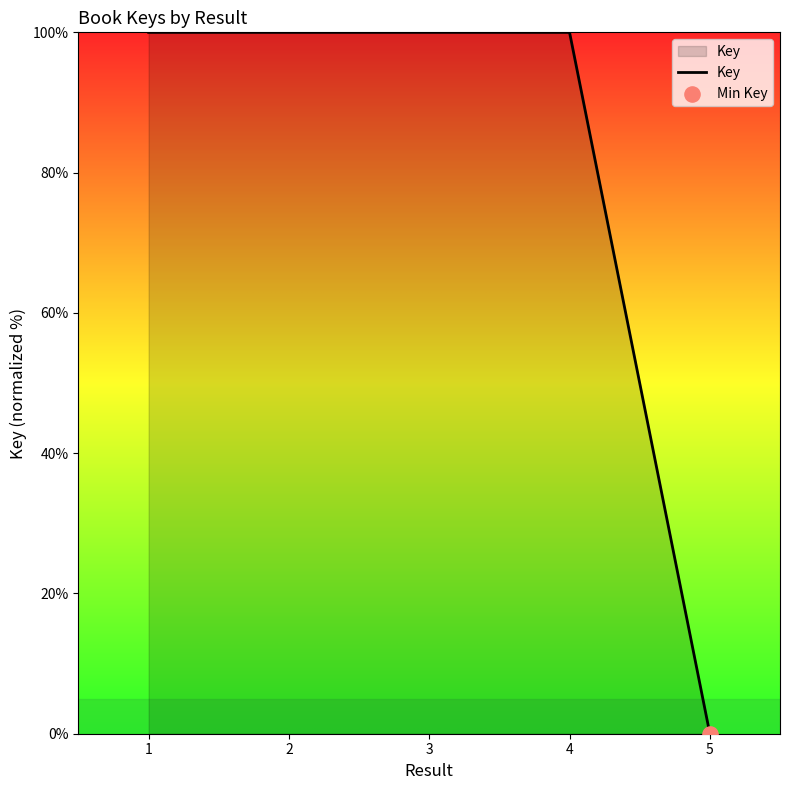

What is the change in value from 2 to 5?

-100.0